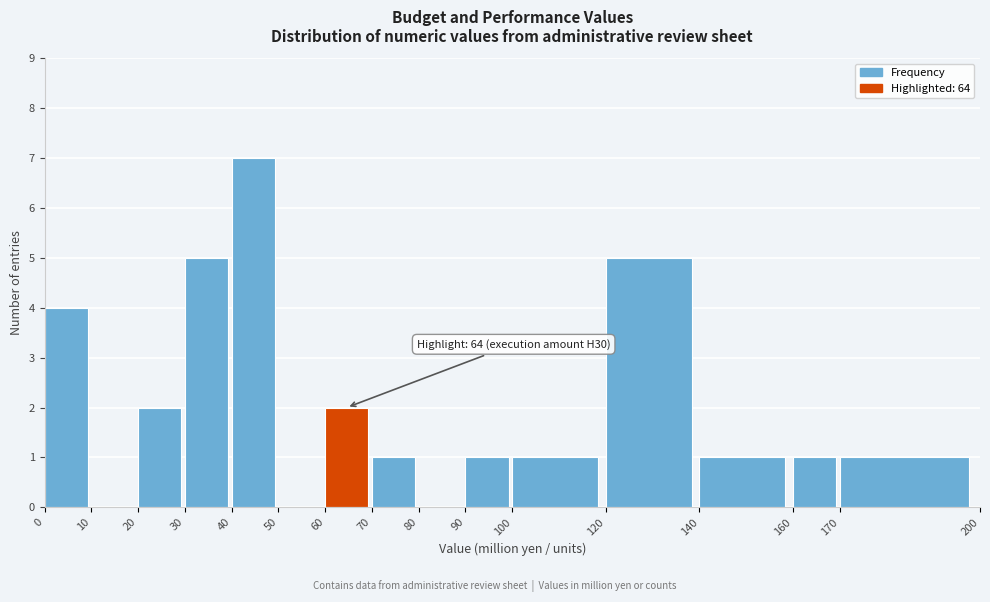

Over which range of the x-axis is the bar tallest?

40 to 50